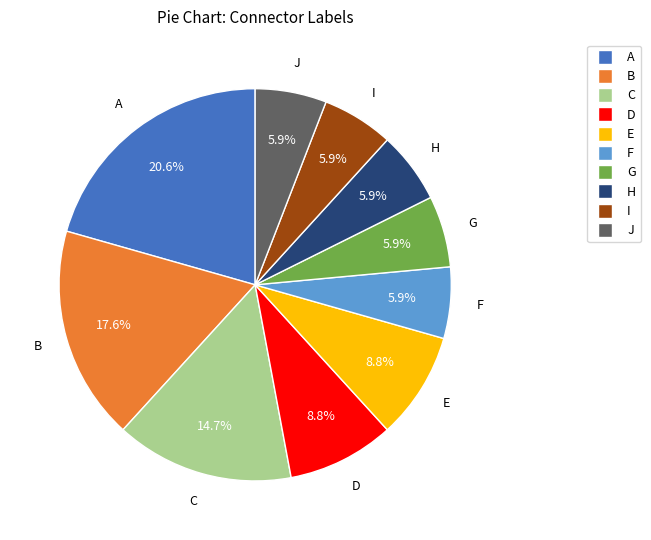

To the nearest percent, what portion does E represent?

9%